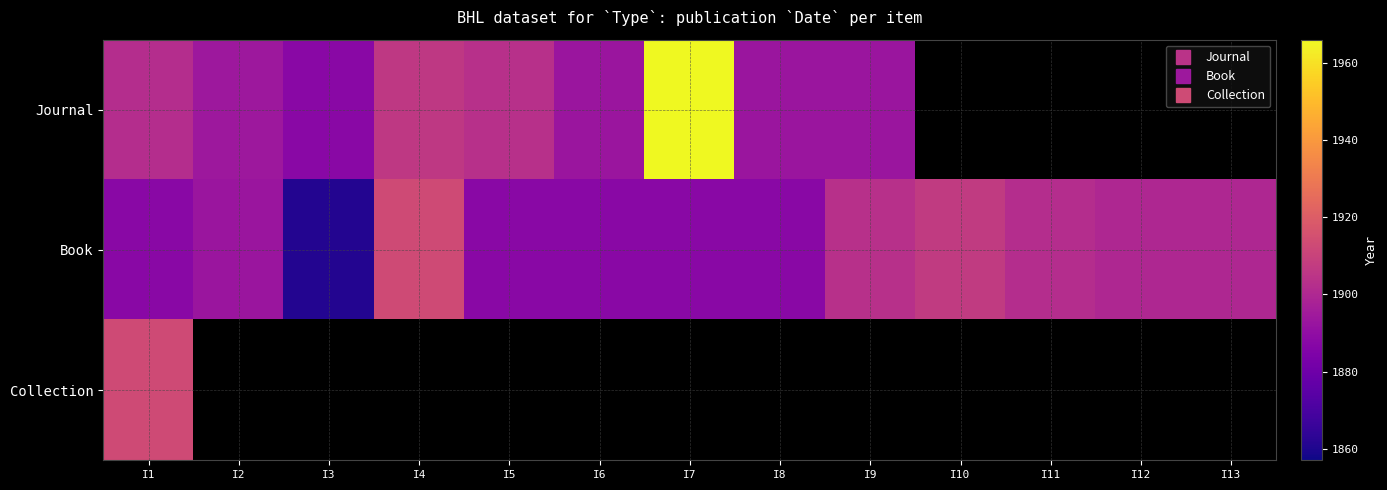

What is the spread (max minus min) of values at I5?

15.0